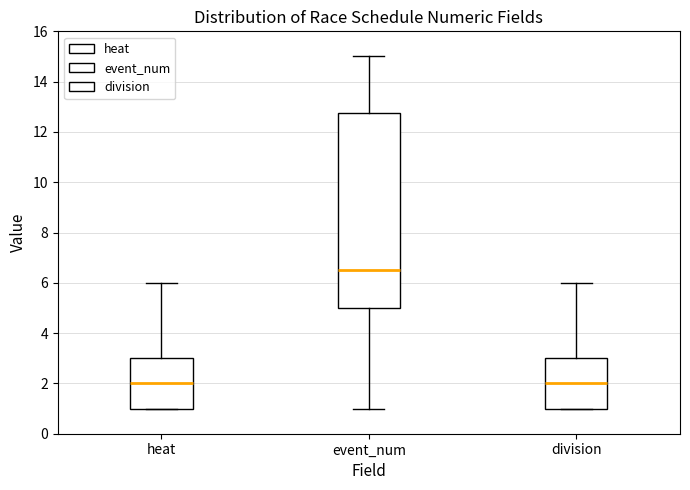

Where is the upper edge of the box for heat on the y-axis? The values are not printed on the chart, so give them approximately, as read against the axis.

3.0